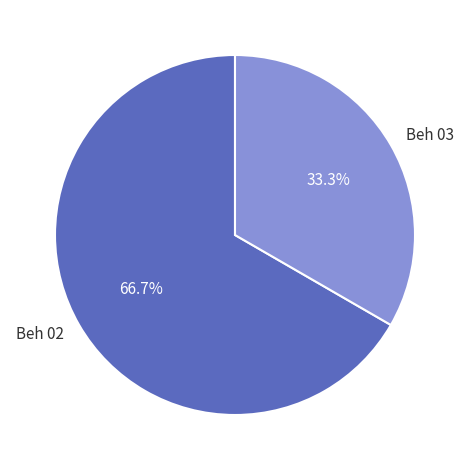

Approximately how many times larger is the value at Beh 02 compared to Beh 03?

2.0